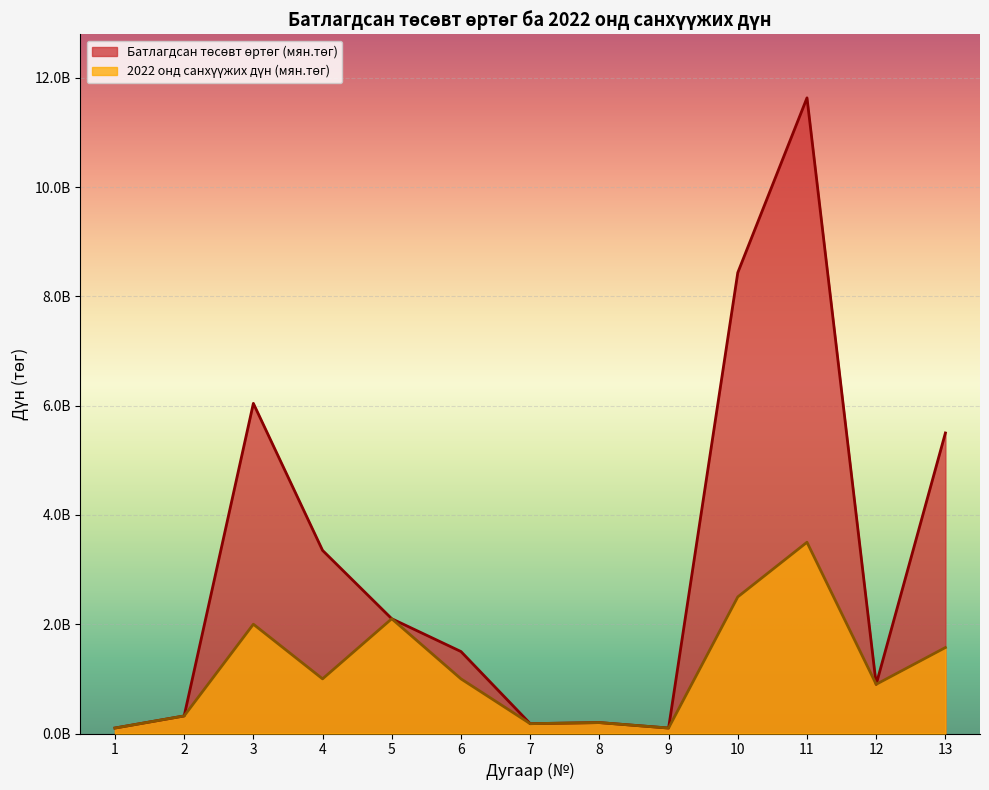

What is the value of the 2022 онд санхүүжих дүн (мян.төг) point at the 7th from the left?

180000000